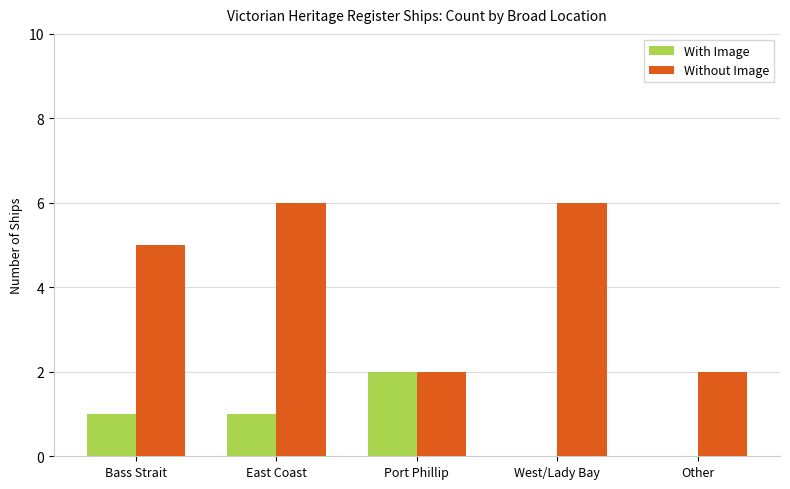

Reading right to left, transcribe all the data shown in this chart.

With Image: Other=0	West/Lady Bay=0	Port Phillip=2	East Coast=1	Bass Strait=1
Without Image: Other=2	West/Lady Bay=6	Port Phillip=2	East Coast=6	Bass Strait=5